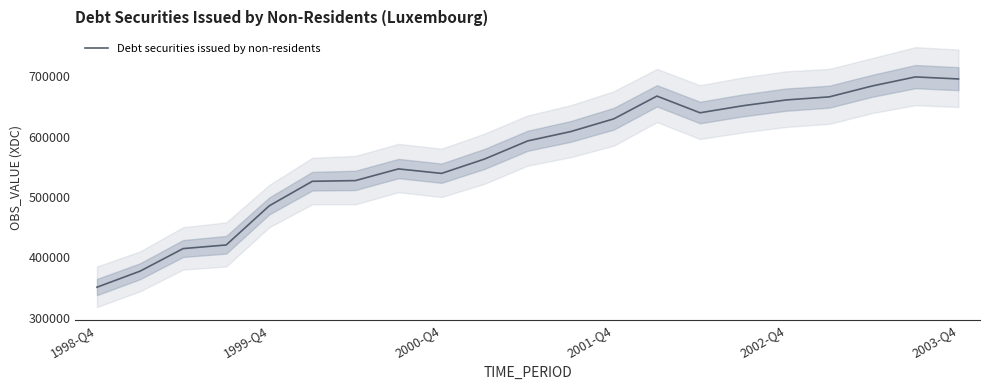

What is the minimum value shown in the chart?

350791.6